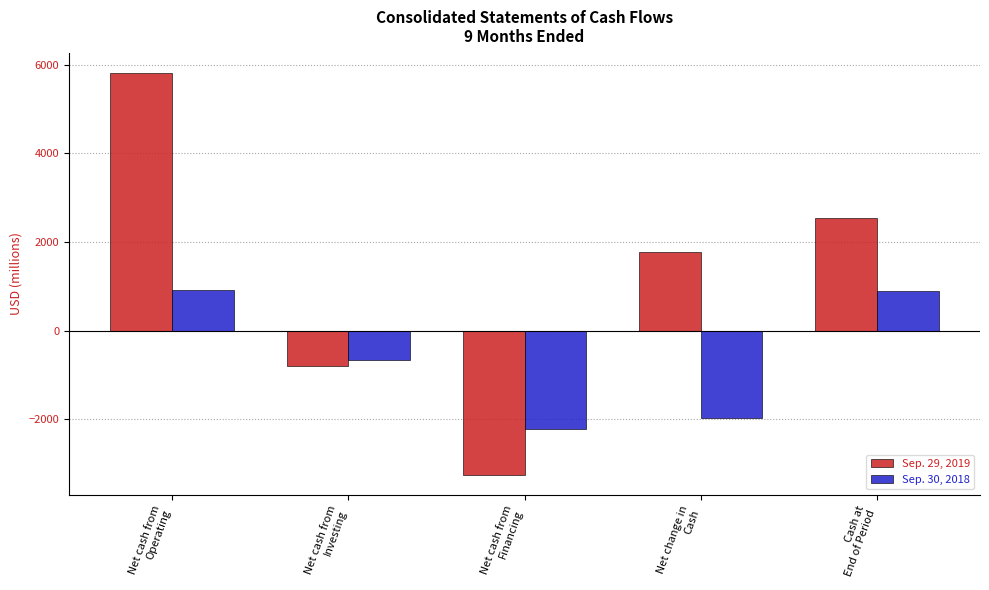

At which category is the sum across all series the highest?

Net cash from
Operating